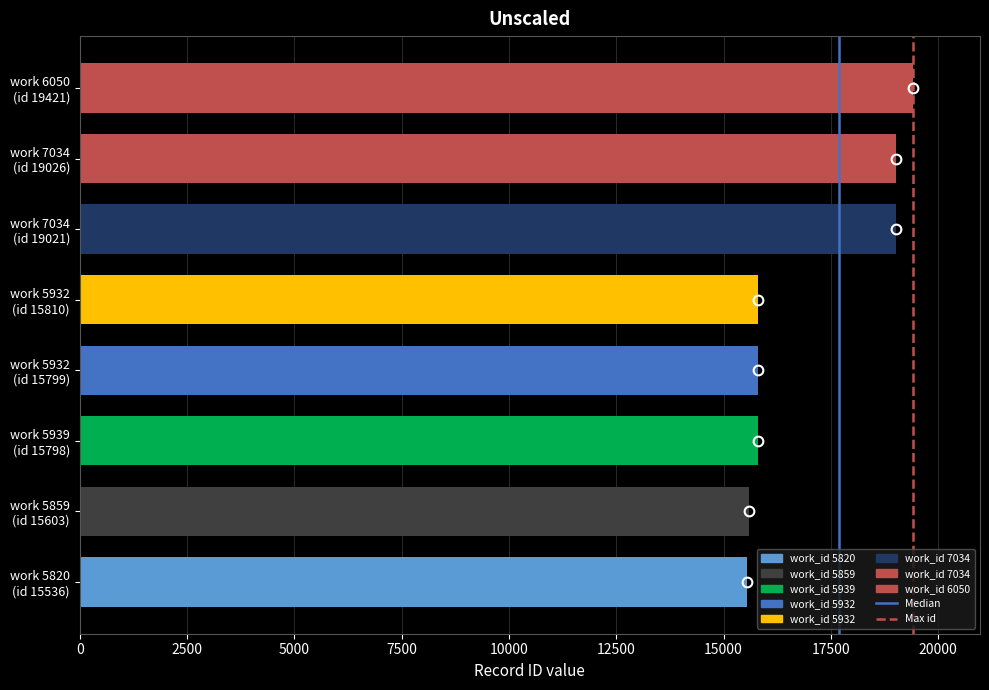

What is the average value?

17002